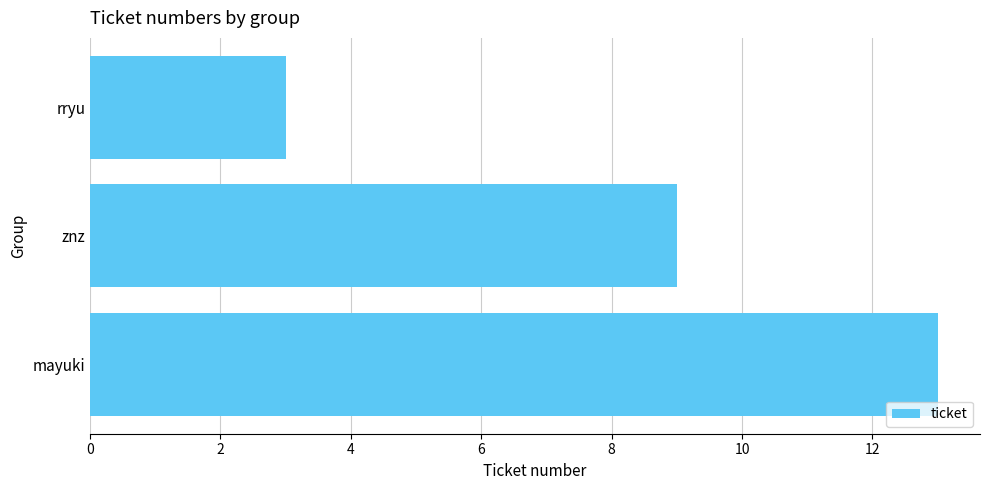

Reading top to bottom, what are all the values shown in this chart?

rryu=3	znz=9	mayuki=13